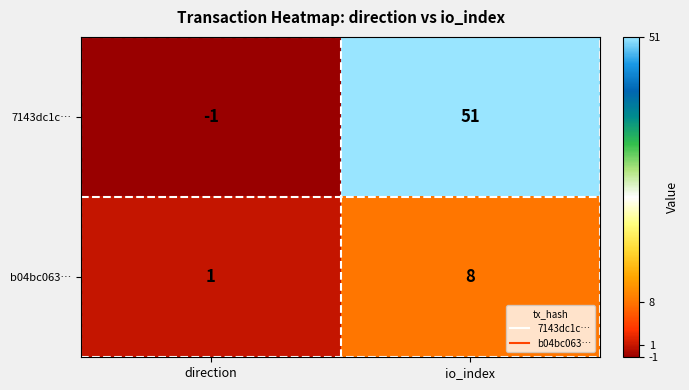

What value does the b04bc063… series have at io_index?

8